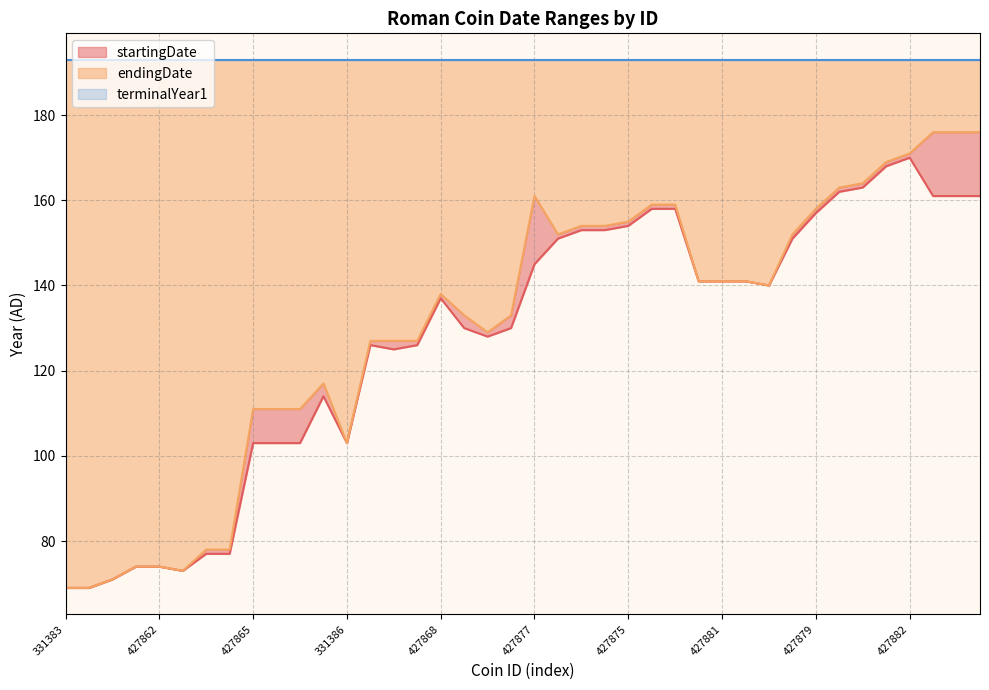

True or false: startingDate has a value of 69 at 331383.

True